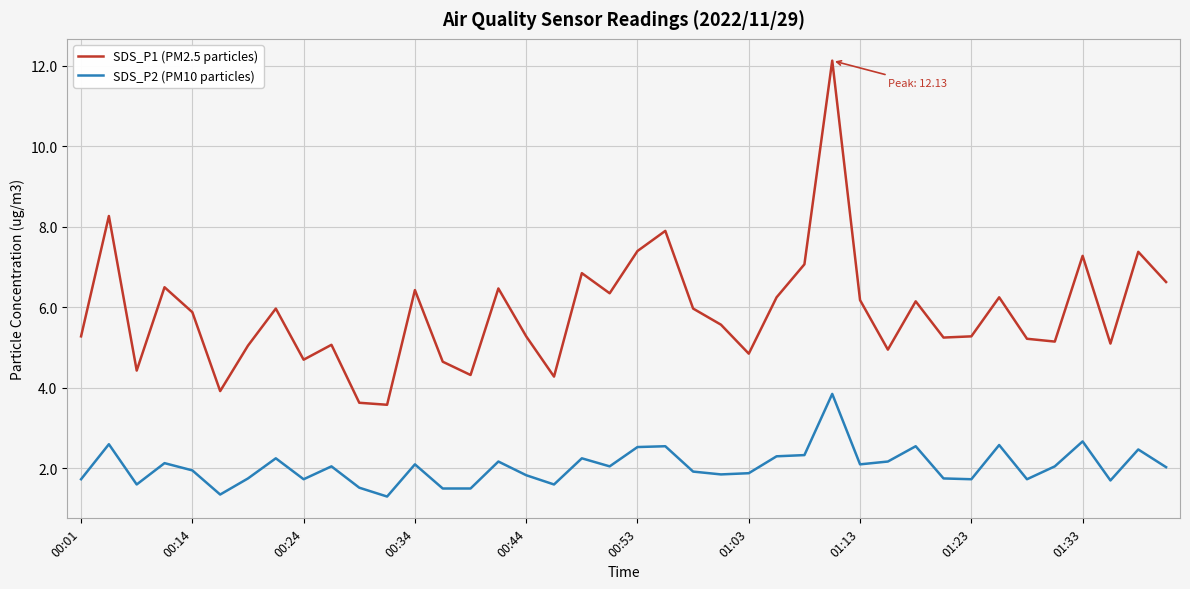

Rank the series by their average value, from highest to lowest.

SDS_P1 (PM2.5 particles), SDS_P2 (PM10 particles)